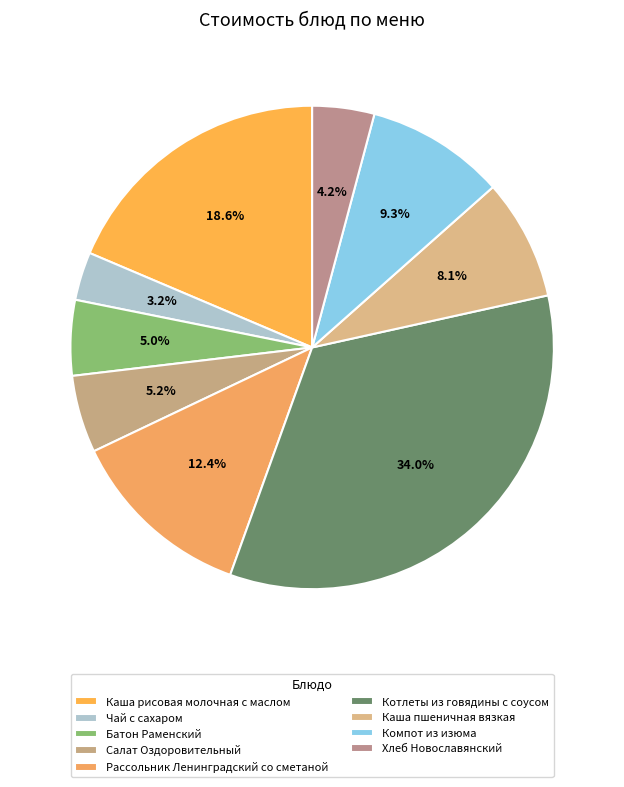

What is the smallest slice in the pie chart?

Чай с сахаром